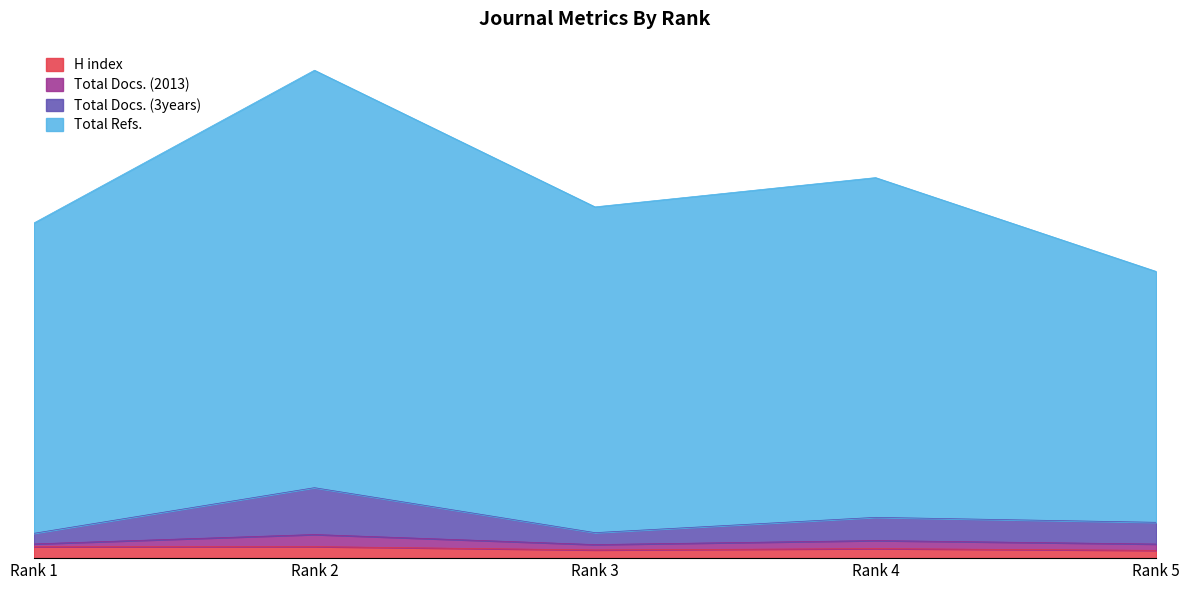

What is the sum of all H index values?

361